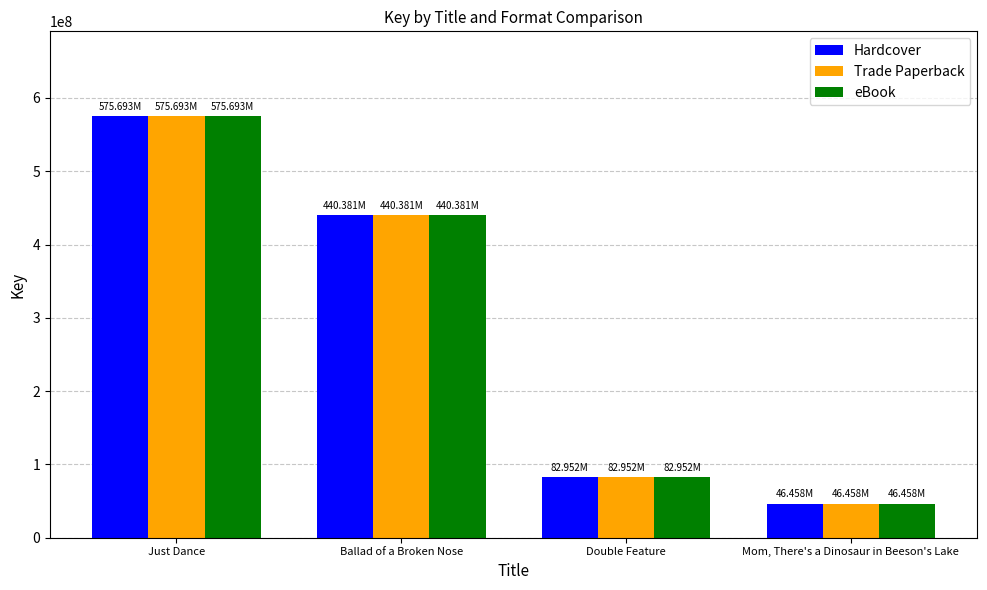

What is the label of the 1st bar from the left?

Just Dance